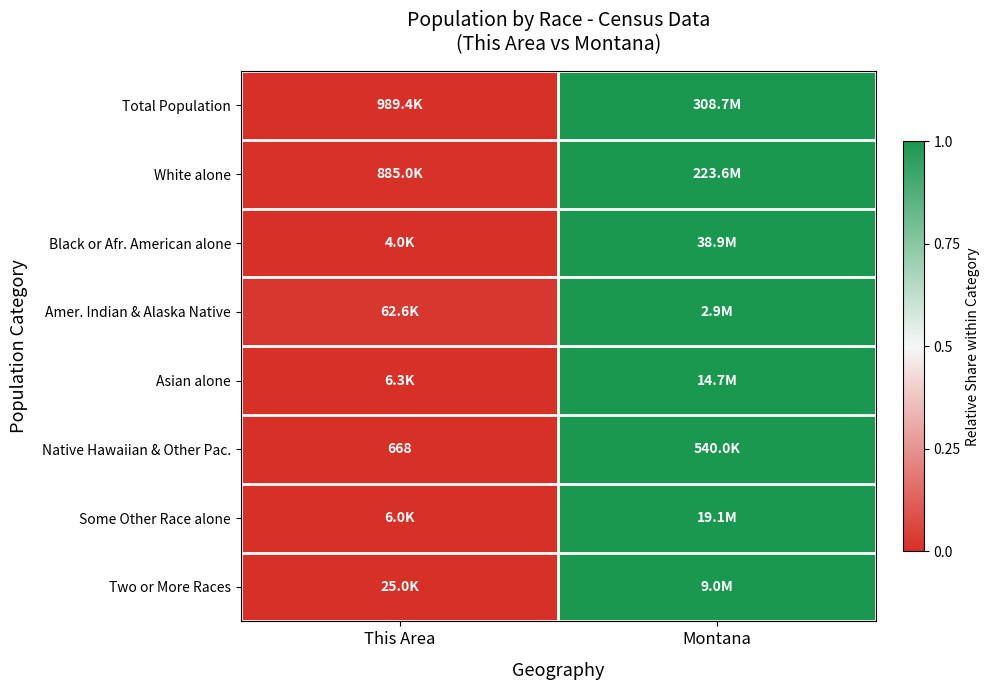

At how many categories does at least one series exceed 0?

2